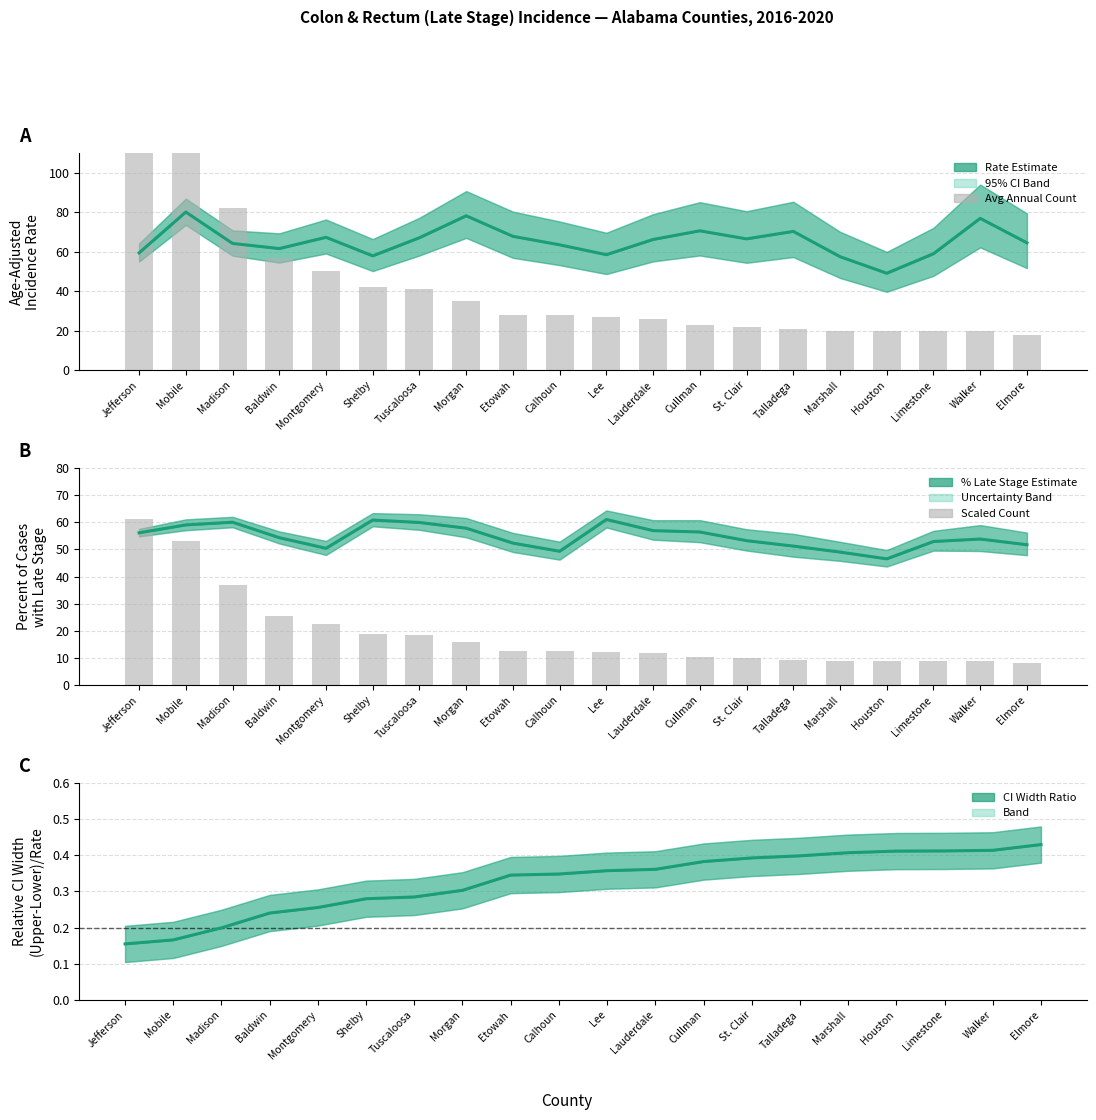

Which series has the largest range (max minus min)?

Avg Annual Count